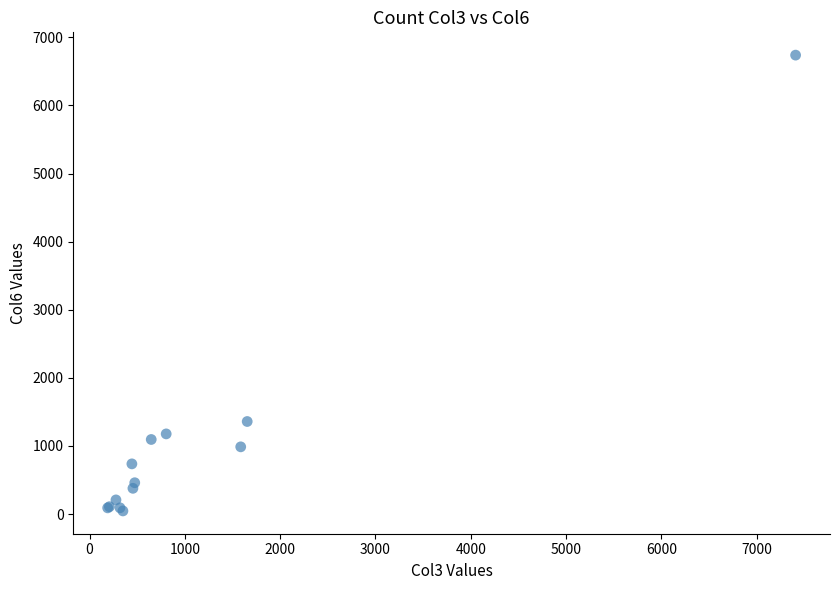

What Y value in the scatter plot is closest to 3392?

1359